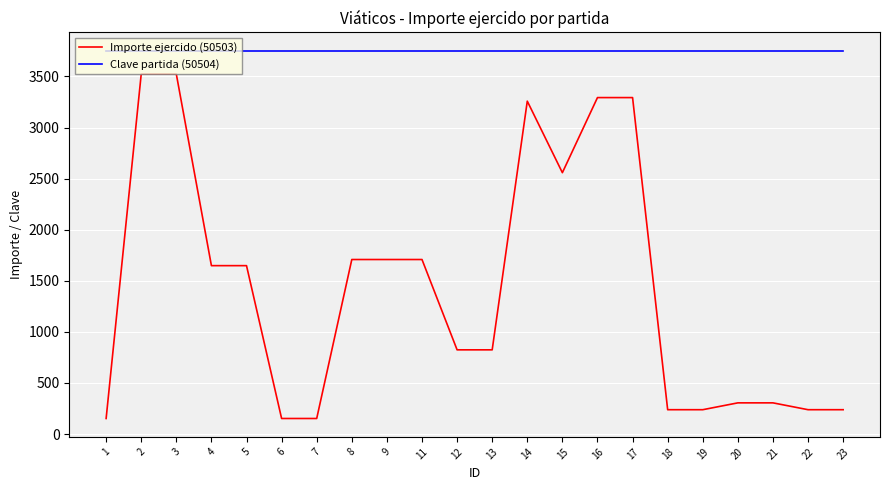

What is the difference between the highest and lowest values at 15?

1193